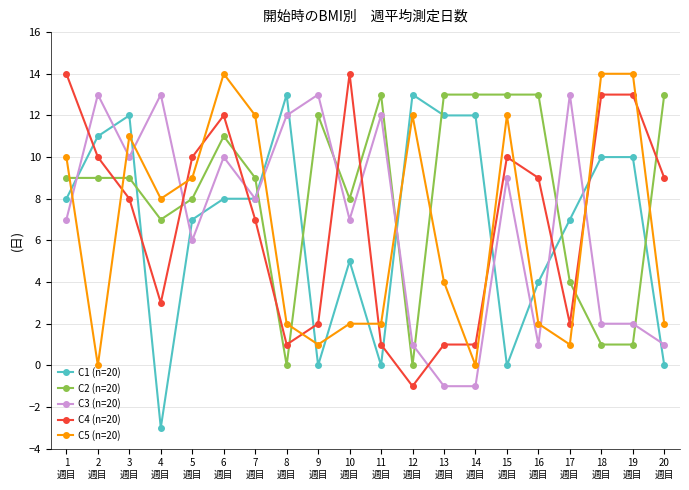

How many intersections are there between C3 (n=20) and C5 (n=20)?

8